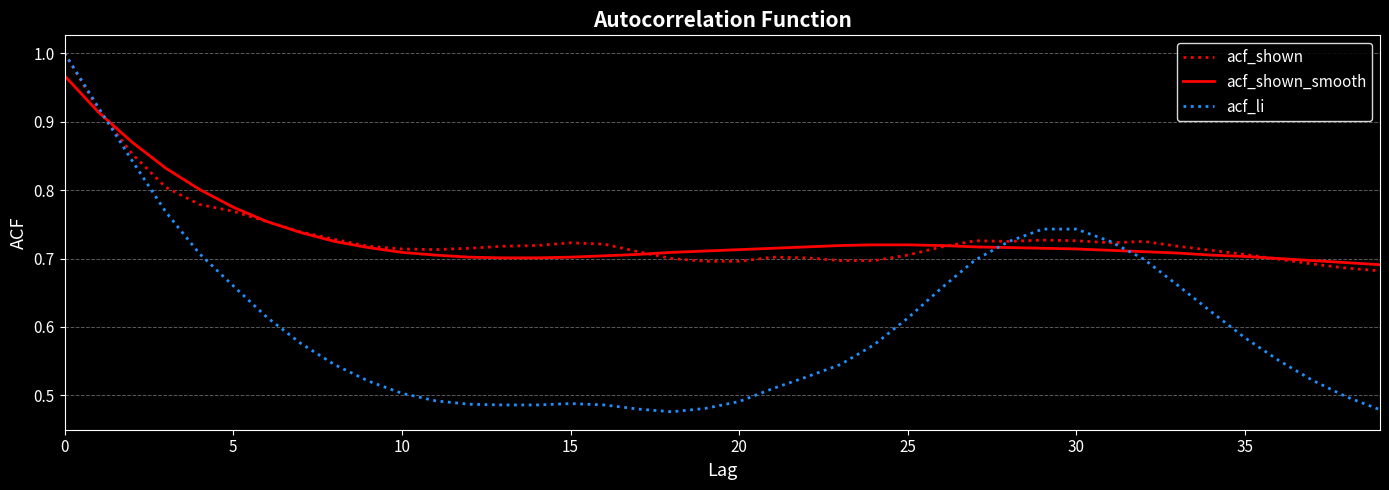

Which series has the widest spread of values?

acf_li